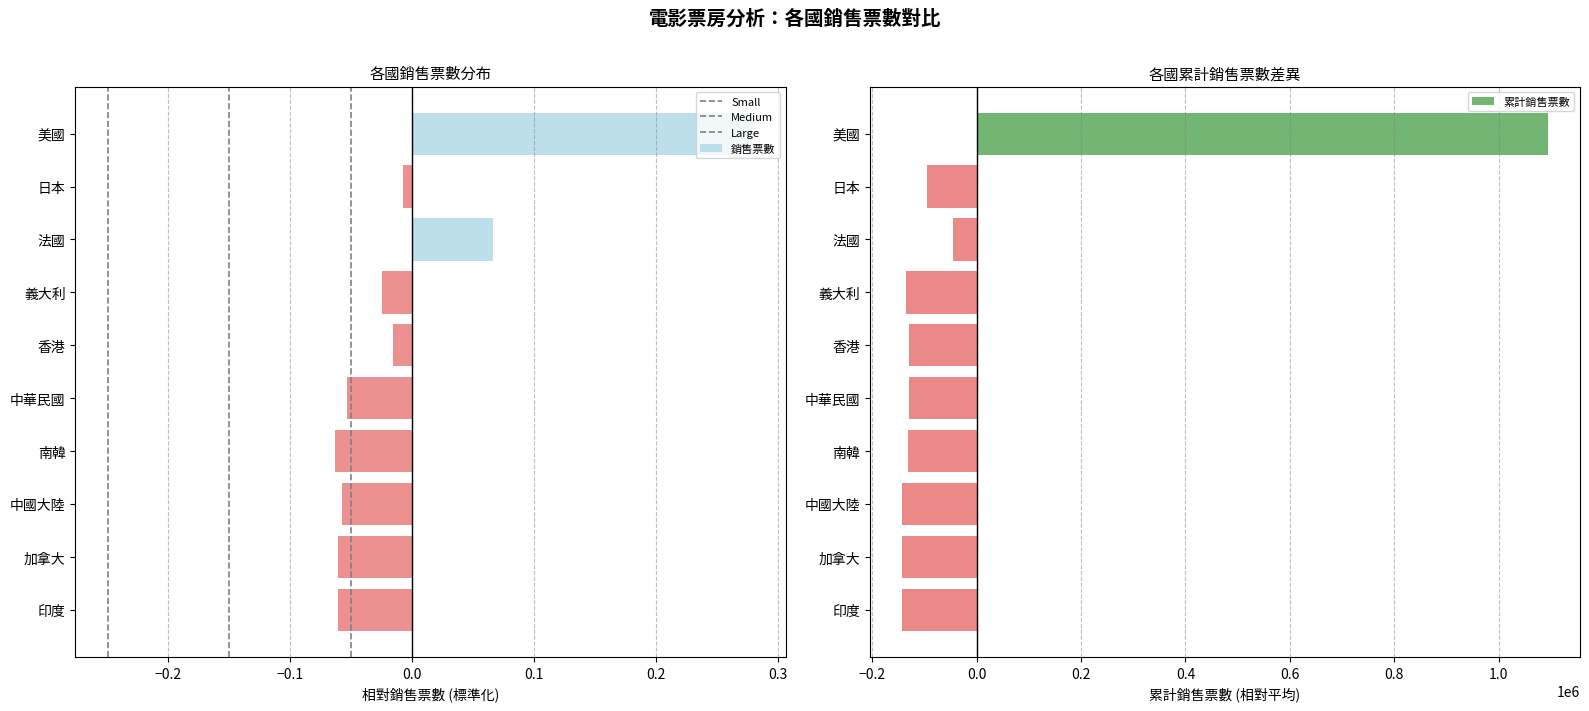

Reading left to right, list all the values displayed in this chart.

銷售票數: 0.3	-0.0	0.1	-0.0	-0.0	-0.1	-0.1	-0.1	-0.1	-0.1
累計銷售票數: 1093787.4	-94375.6	-44448.6	-135446.6	-129648.6	-129389.6	-132099.6	-142978.6	-142788.6	-142611.6